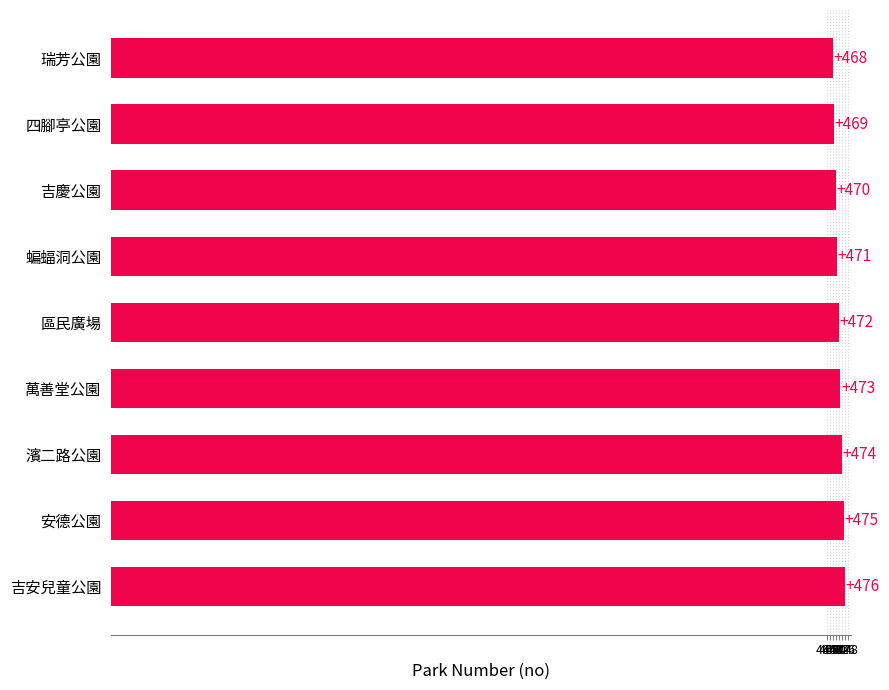

What is the difference between the maximum and minimum values?

8